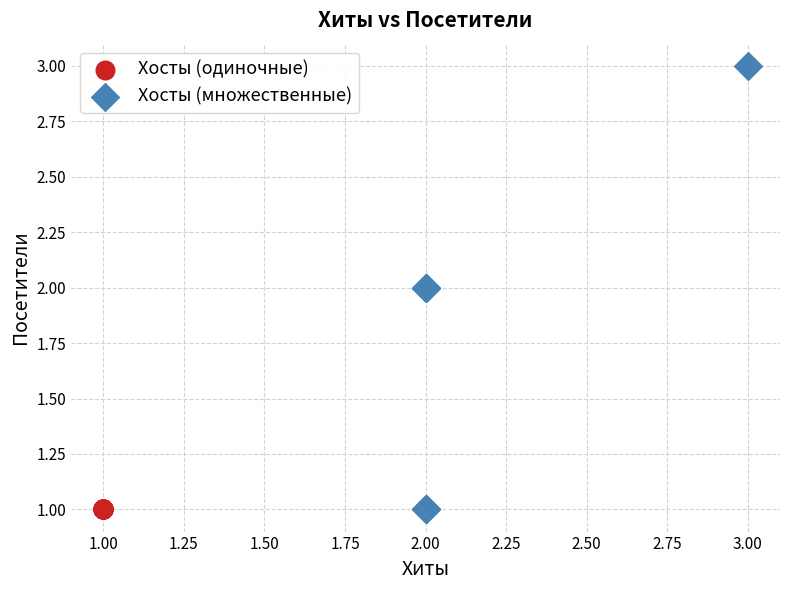

Which series contains the highest Y value?

Хосты (множественные)